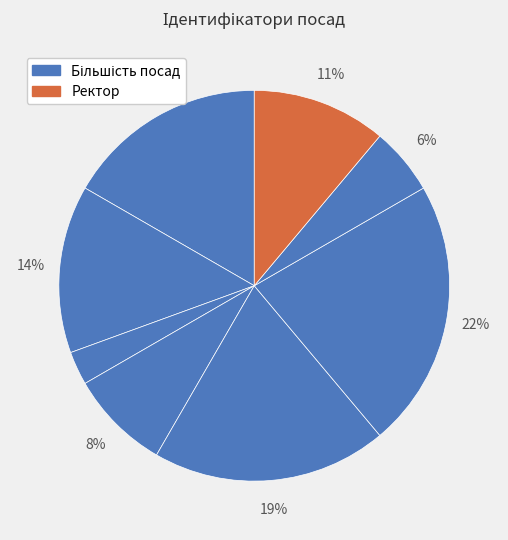

How many segments does this pie chart have?

8